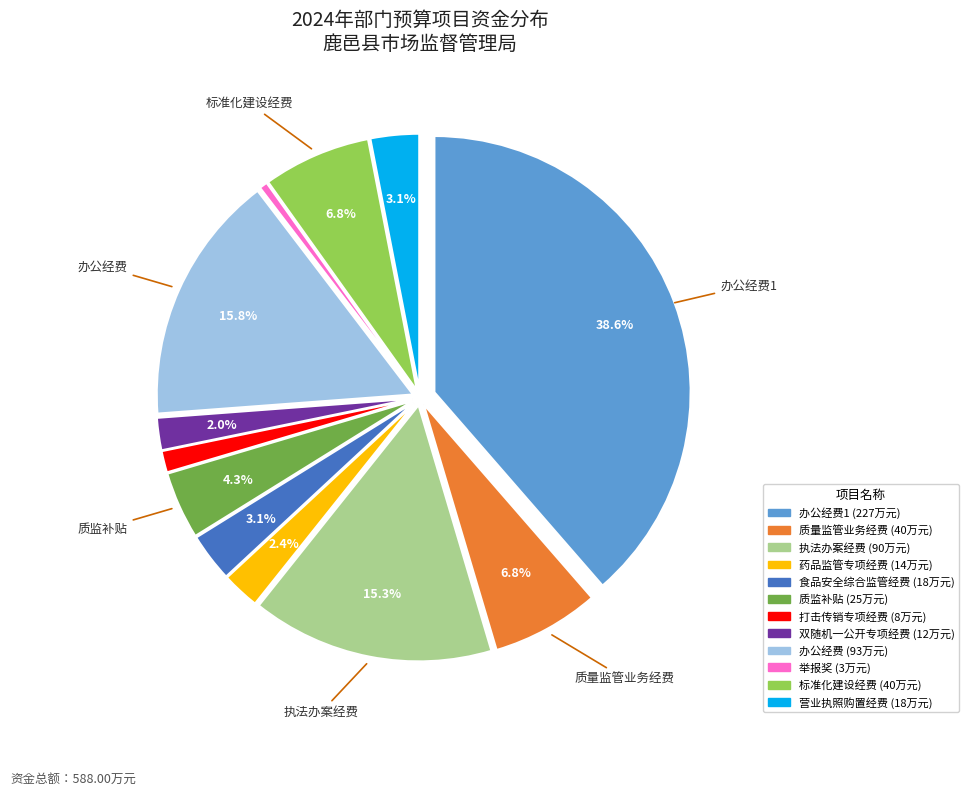

Is there any slice that represents more than half of the pie?

No